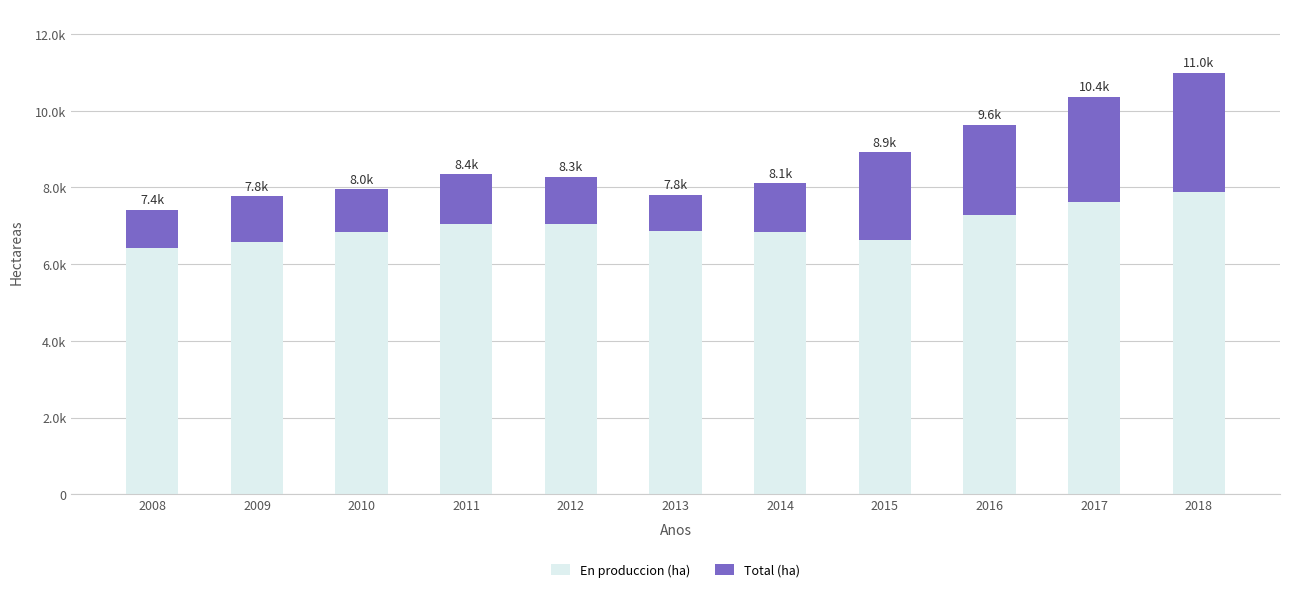

Does the chart contain any negative values?

No